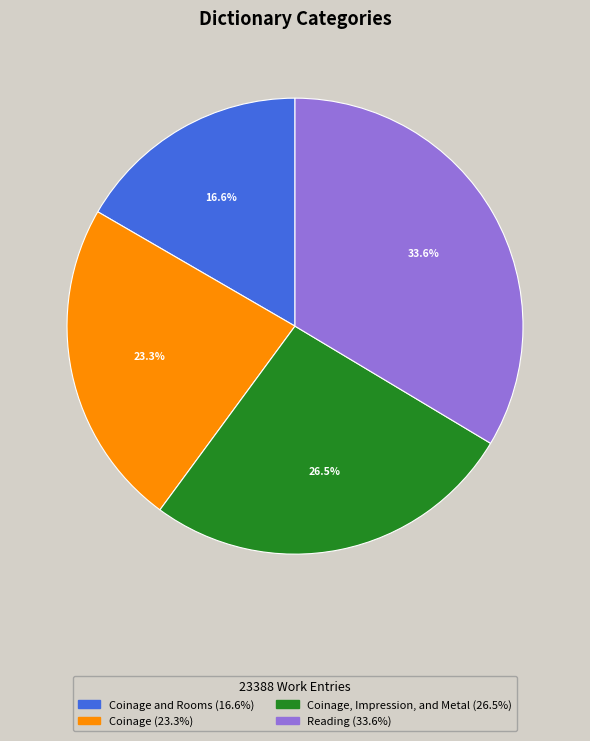

Is there a majority slice in this chart?

No